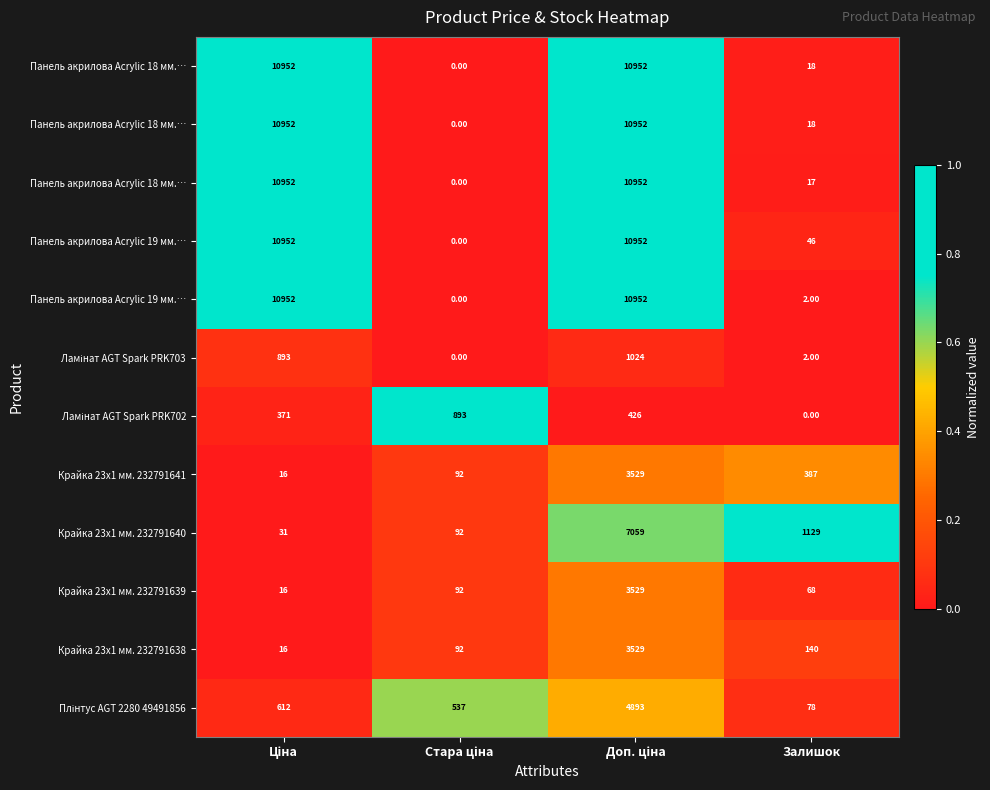

At how many categories does at least one series exceed 0?

4